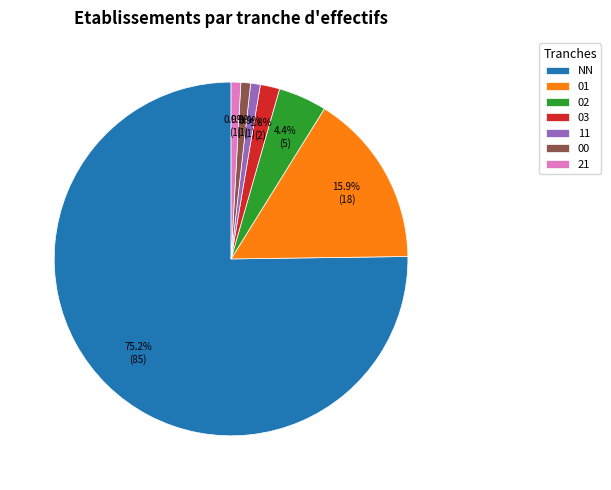

To the nearest percent, what portion does 11 represent?

1%